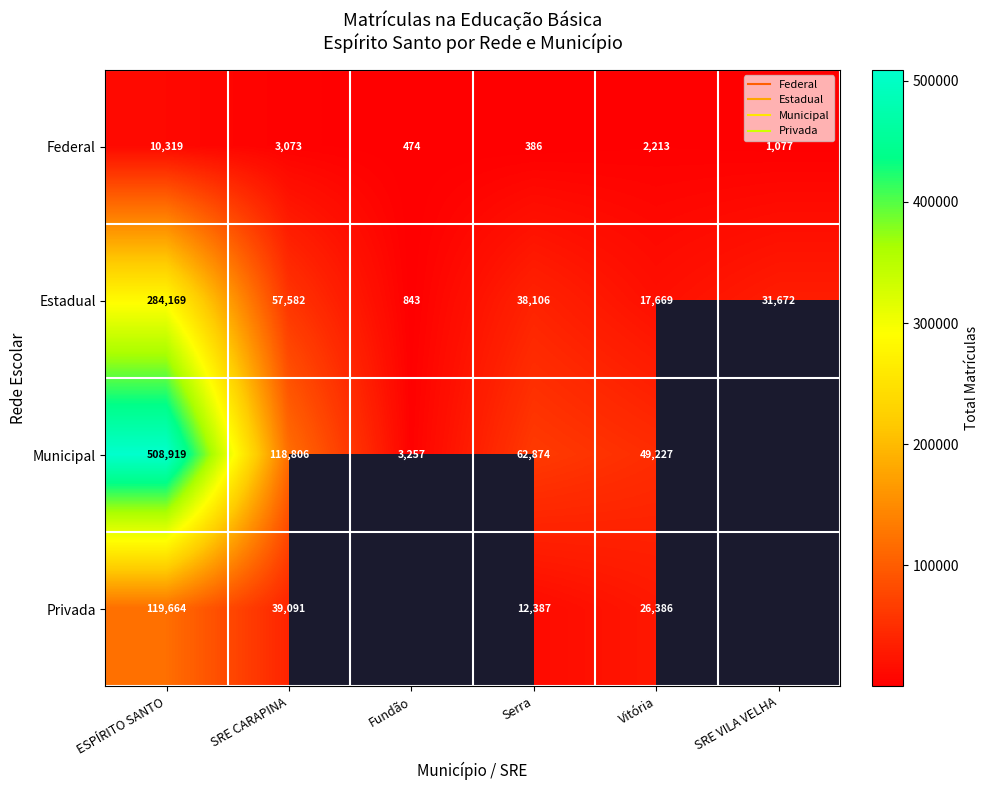

List the labels in order of Federal value, smallest first.

Serra, Fundão, SRE VILA VELHA, Vitória, SRE CARAPINA, ESPÍRITO SANTO